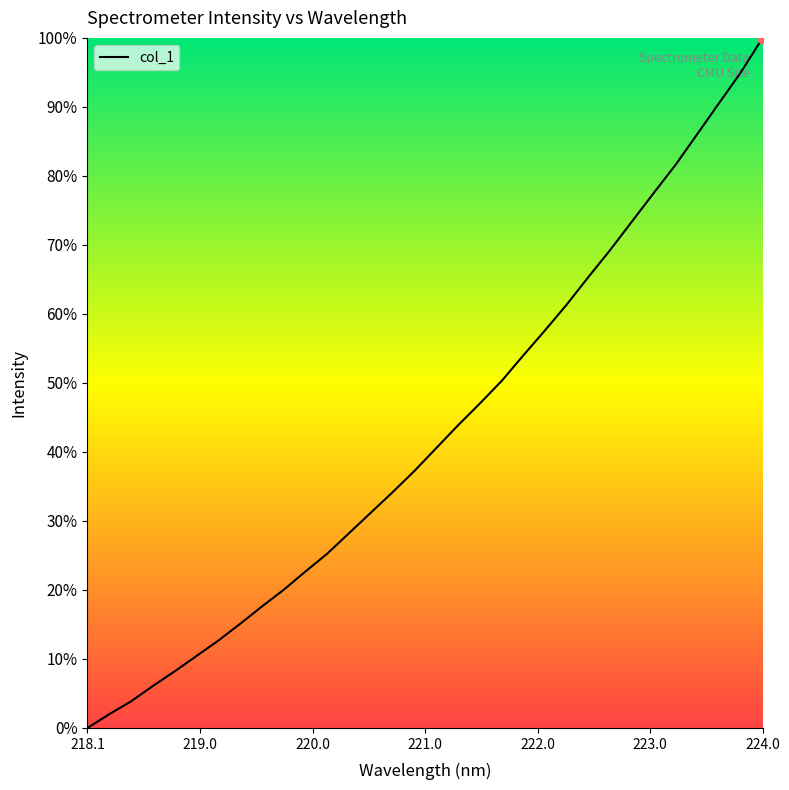

What is the greatest value displayed?

100.0